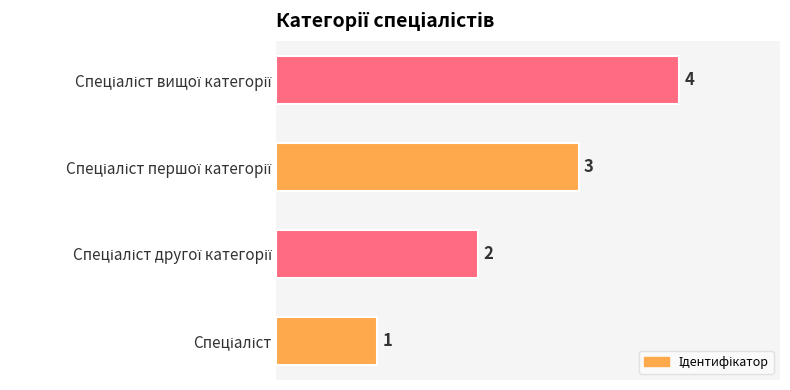

How many values are between 2 and 4?

3